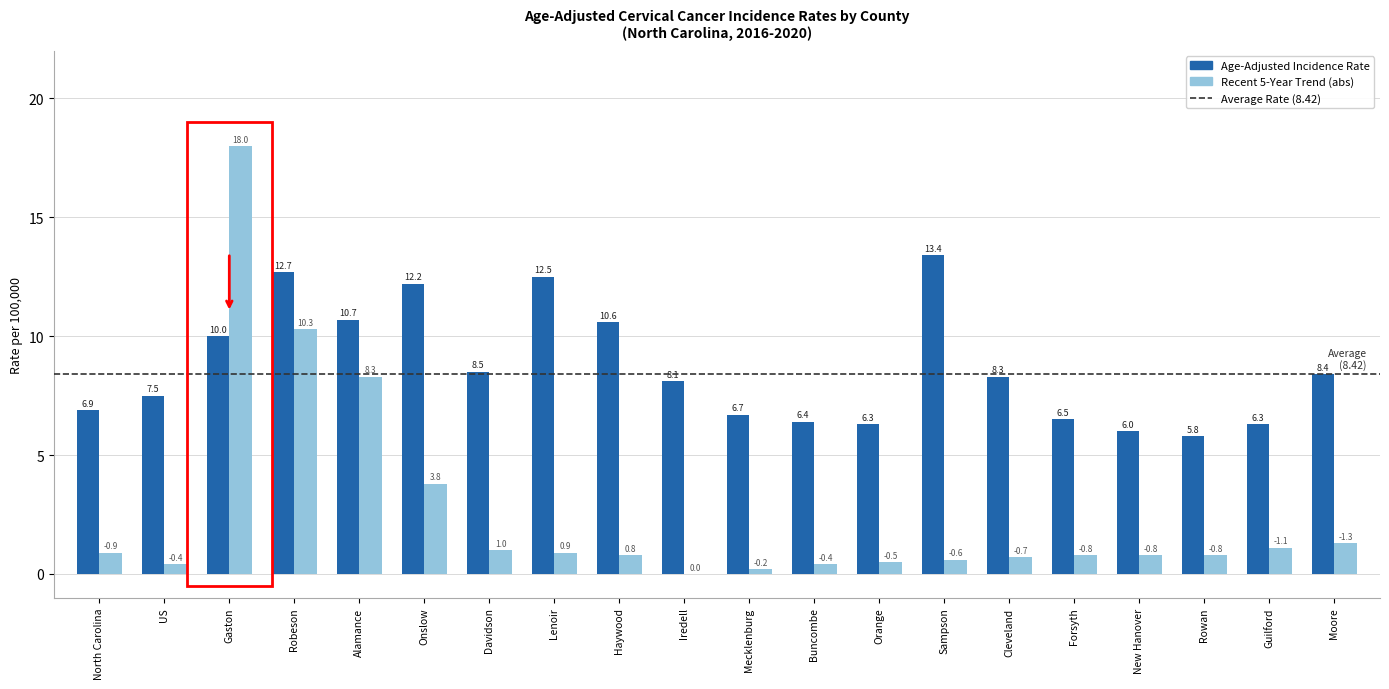

What is the sum of the Recent 5-Year Trend (abs) values at Guilford and US?

1.5